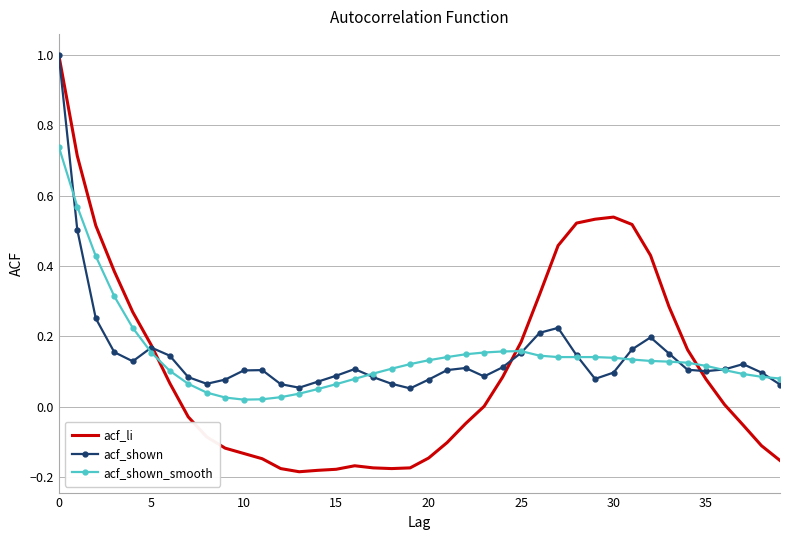

What is the greatest value displayed?

1.0